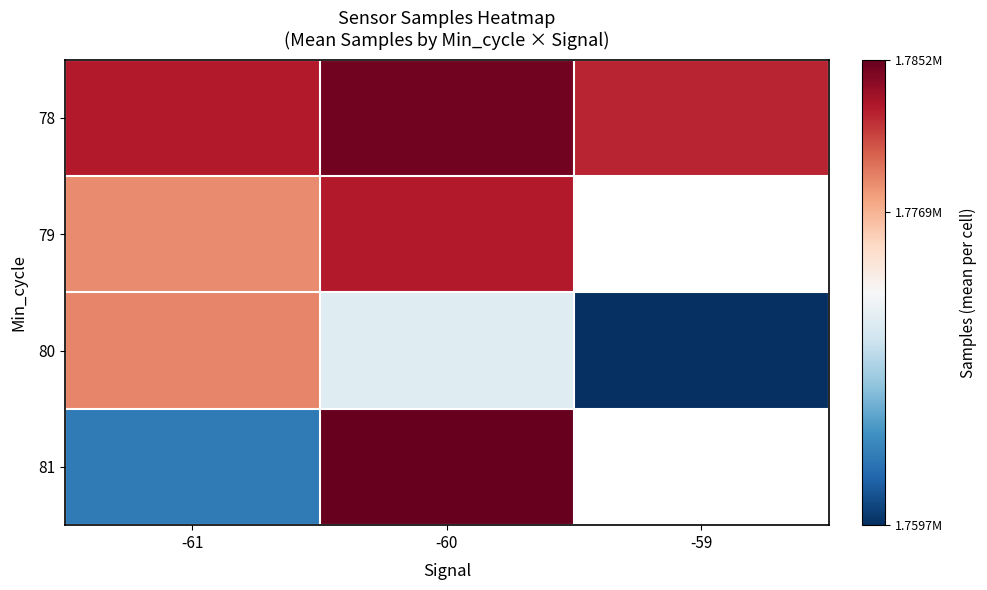

The value of 81 at -61 is 1763388.0. True or false?

True